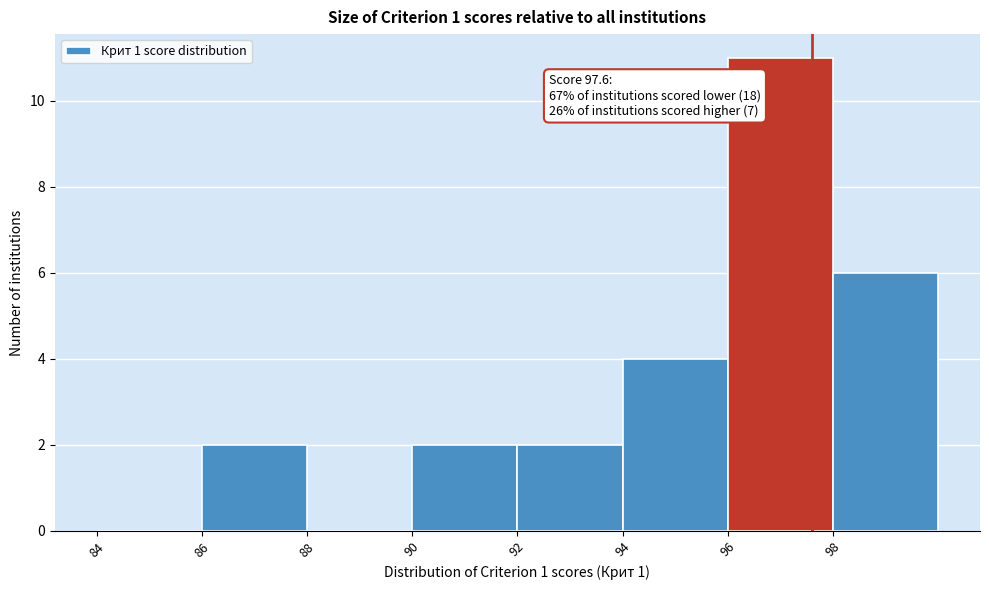

Which range on the x-axis has the tallest bar?

96 to 98